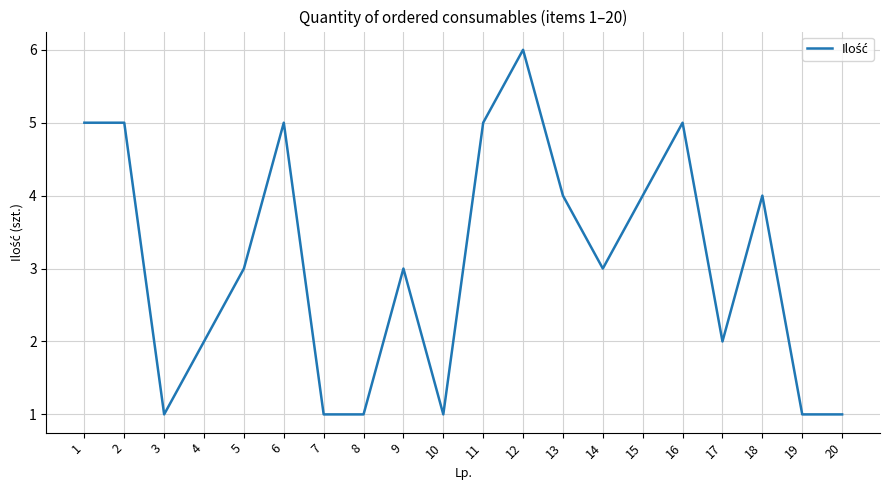

At which label does the data first exceed 3?

1